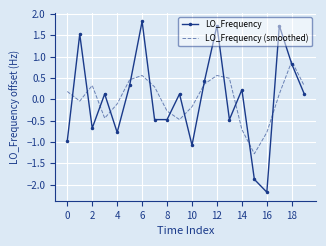

Which series has the largest range (max minus min)?

LO_Frequency